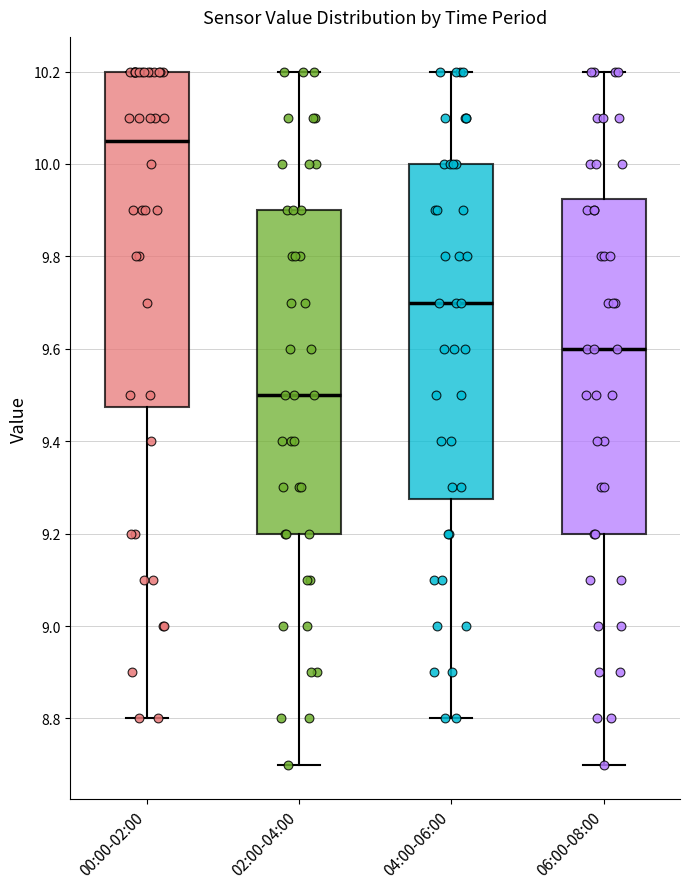

Reading left to right, read every box against the y-axis: the position of its median line, the range the box covers, and the ends of its whiskers. The values are not printed on the chart, so give them approximately, as read against the axis.

00:00-02:00: median 10.06, box 9.48 to 10.20, whiskers 8.80 to 10.20
02:00-04:00: median 9.50, box 9.20 to 9.90, whiskers 8.70 to 10.20
04:00-06:00: median 9.70, box 9.28 to 10.00, whiskers 8.80 to 10.20
06:00-08:00: median 9.60, box 9.20 to 9.92, whiskers 8.70 to 10.20